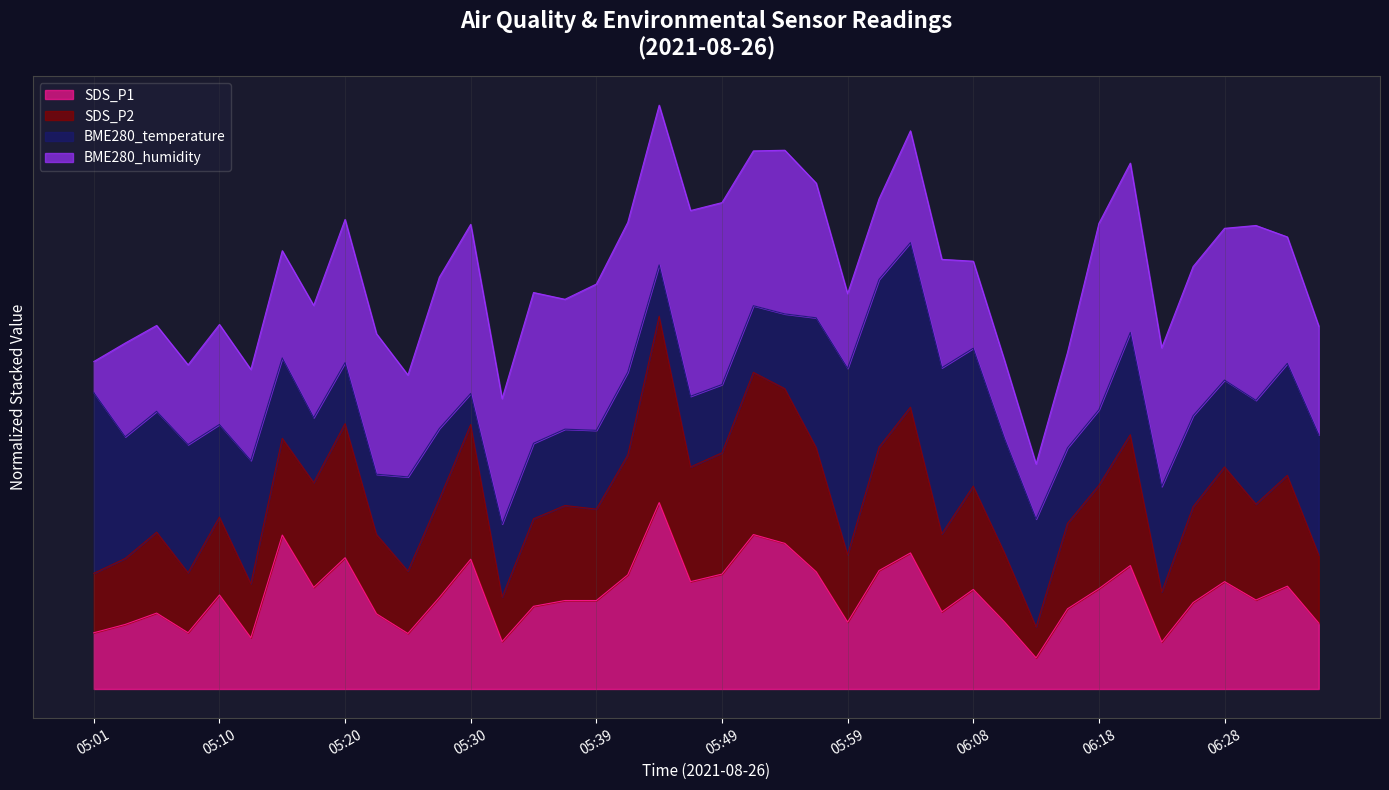

Which series changed the most between 05:42 and 06:11?

SDS_P2